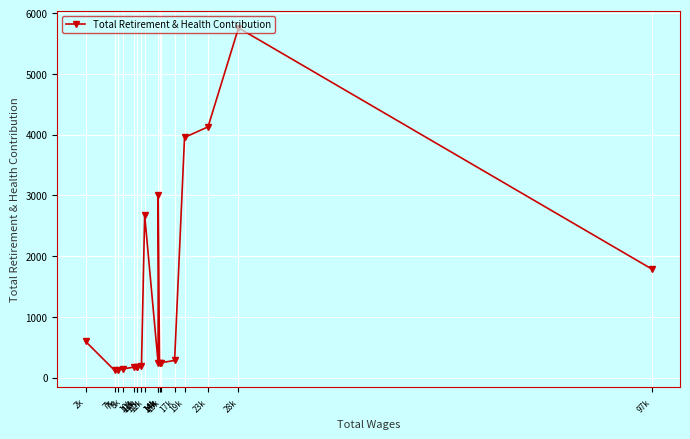

How many points are higher than both their immediate neighbors (excluding endpoints)?

3